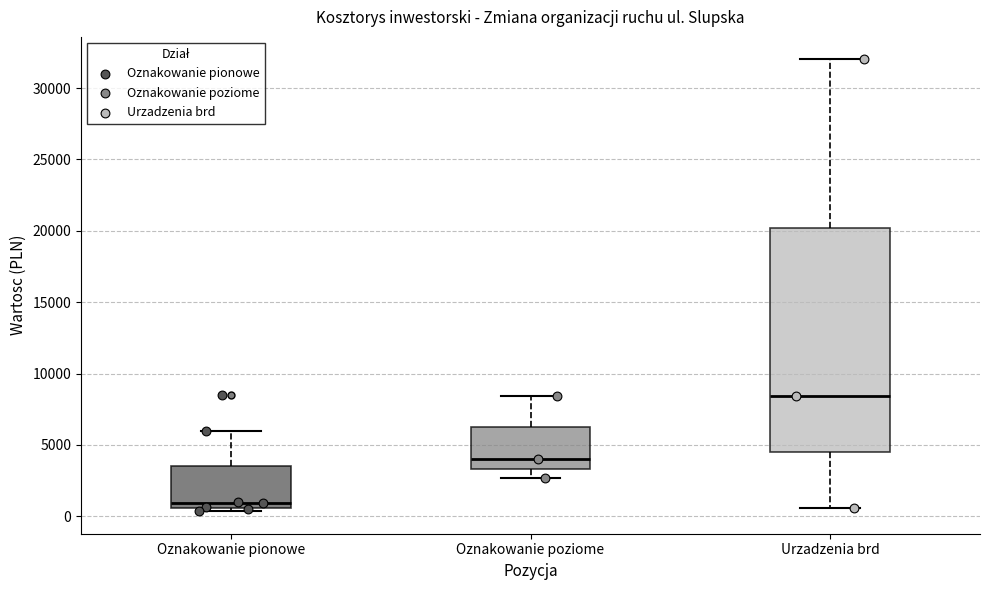

Which box is the tallest, from its lower edge to its upper edge?

Urzadzenia brd